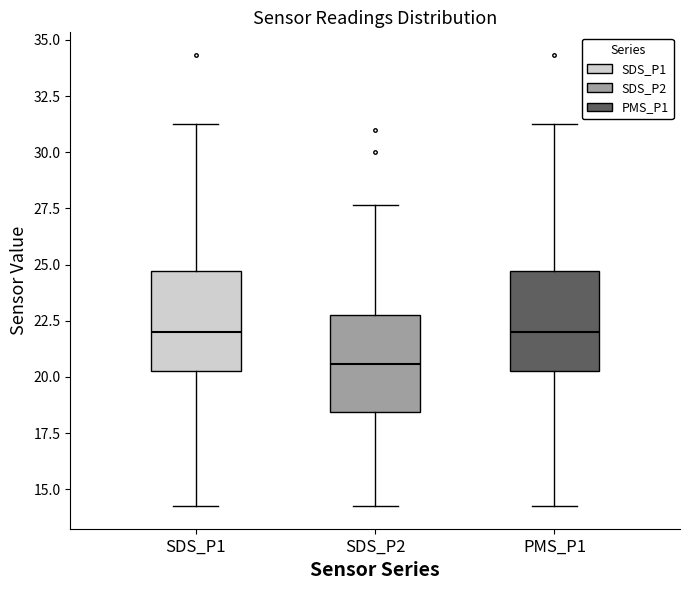

Reading left to right, read every box against the y-axis: the position of its median line, the range the box covers, and the ends of its whiskers. The values are not printed on the chart, so give them approximately, as read against the axis.

SDS_P1: median 22.0, box 20.5 to 24.5, whiskers 14.5 to 31.5
SDS_P2: median 20.5, box 18.5 to 23.0, whiskers 14.5 to 27.5
PMS_P1: median 22.0, box 20.5 to 24.5, whiskers 14.5 to 31.5